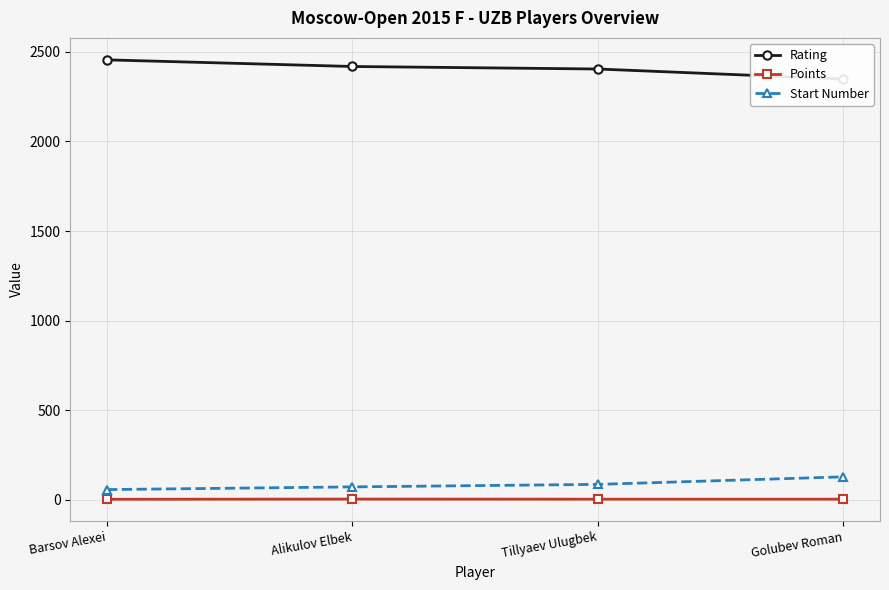

True or false: Rating and Points intersect in this chart.

False